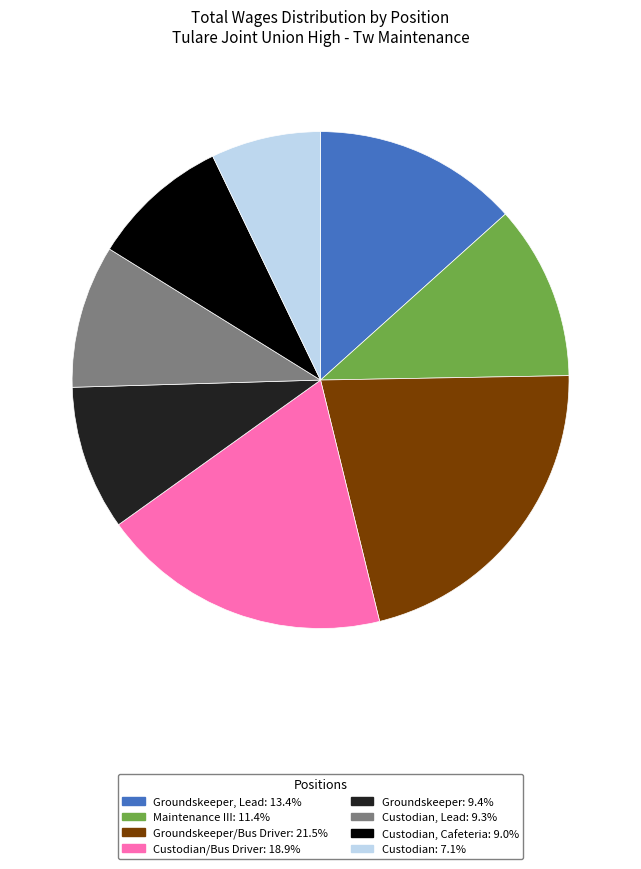

Is there any slice that represents more than half of the pie?

No